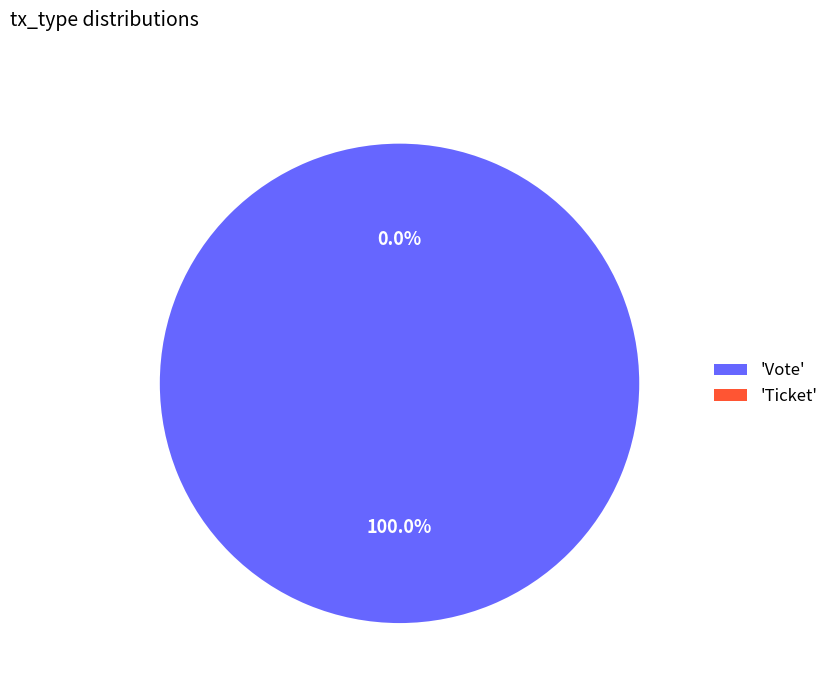

To the nearest percent, what is the average slice percentage?

50%